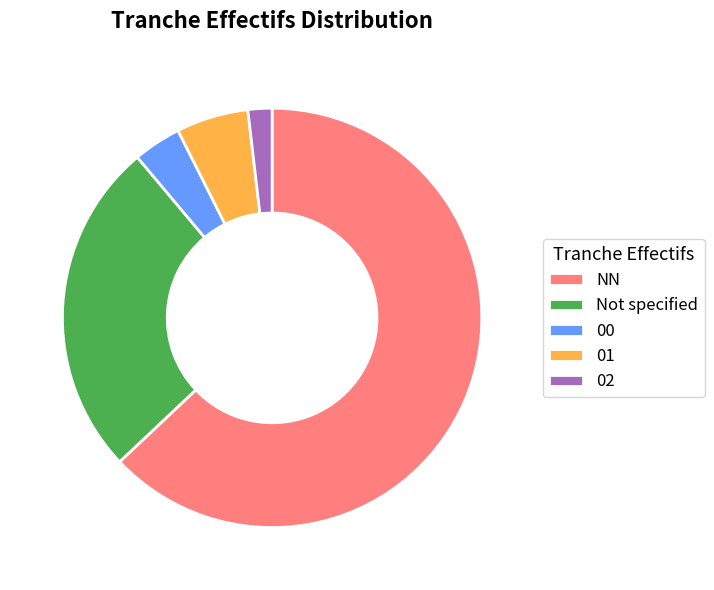

Is it true that NN is 56% of the pie?

False